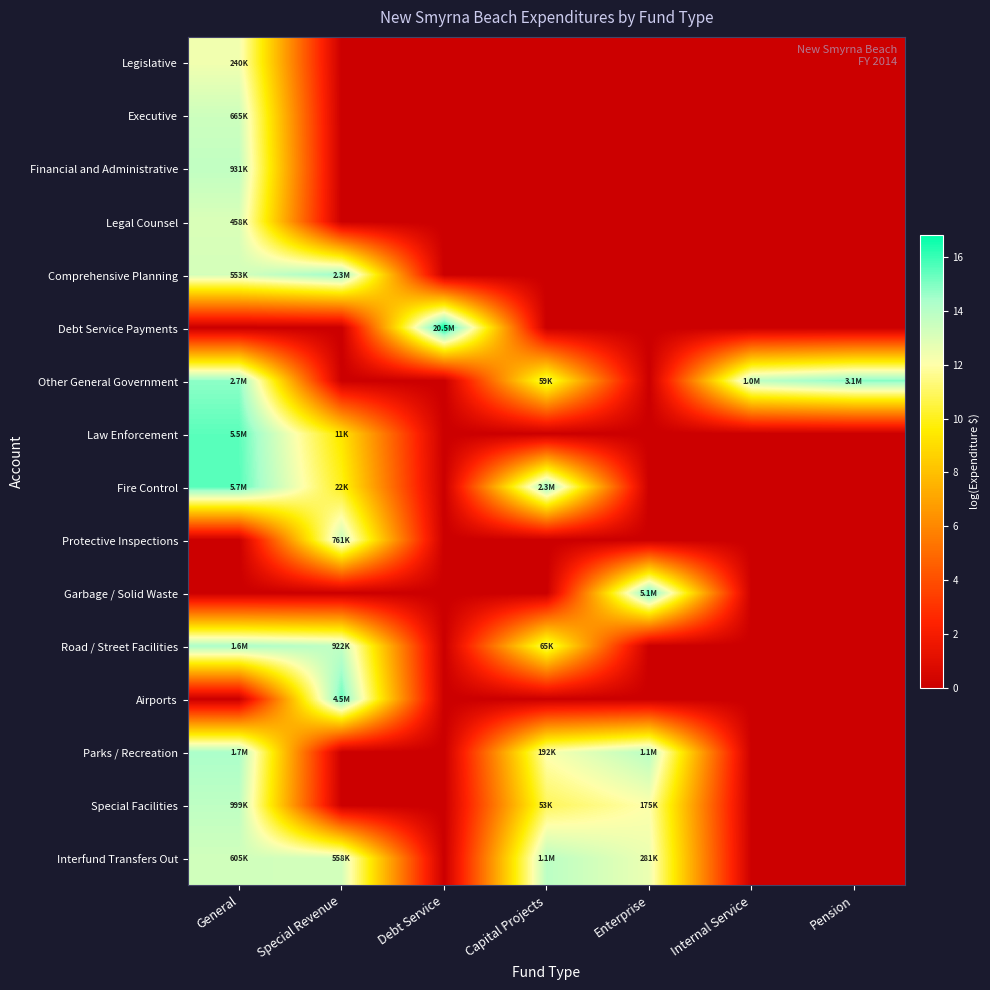

At which category is the sum across all series the highest?

General